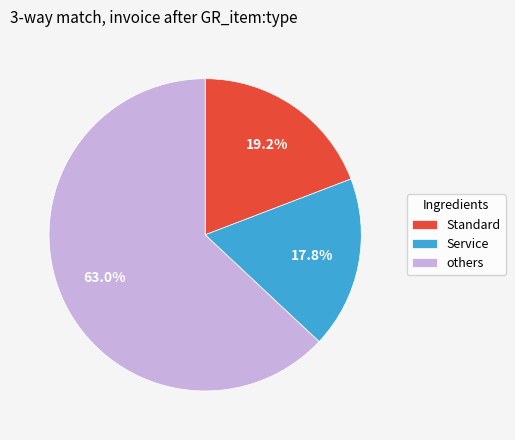

Which has a higher value, Service or others?

others